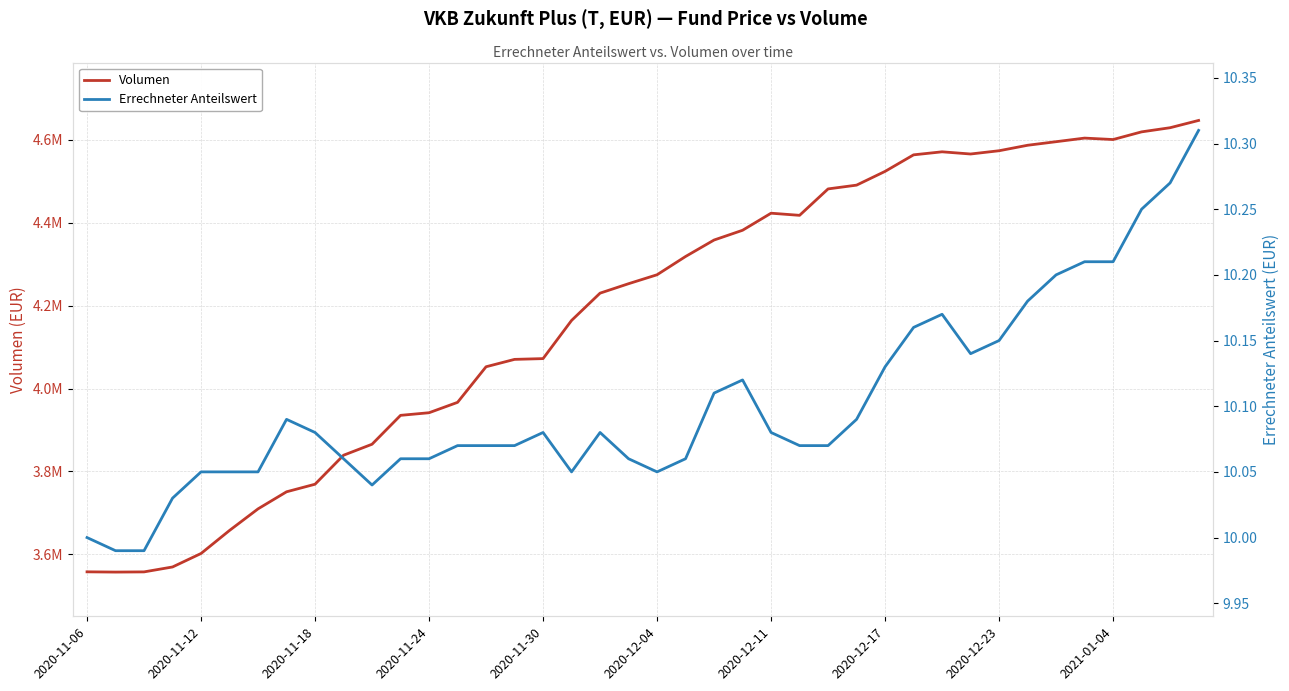

The value of Volumen at 25 is 4418095.9. True or false?

True